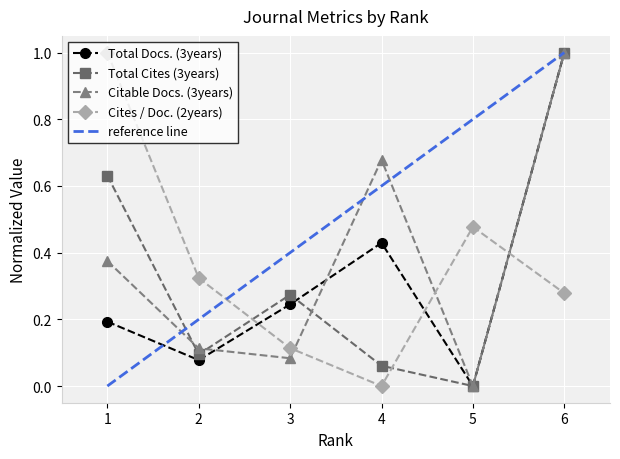

Which category has the lowest value in the Total Docs. (3years) series?

5